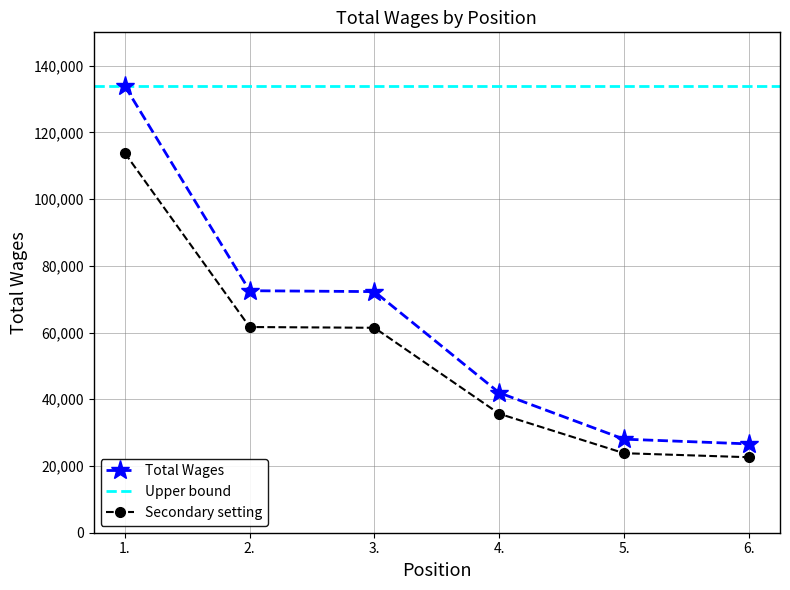

What is the difference between the maximum and minimum values?

107270